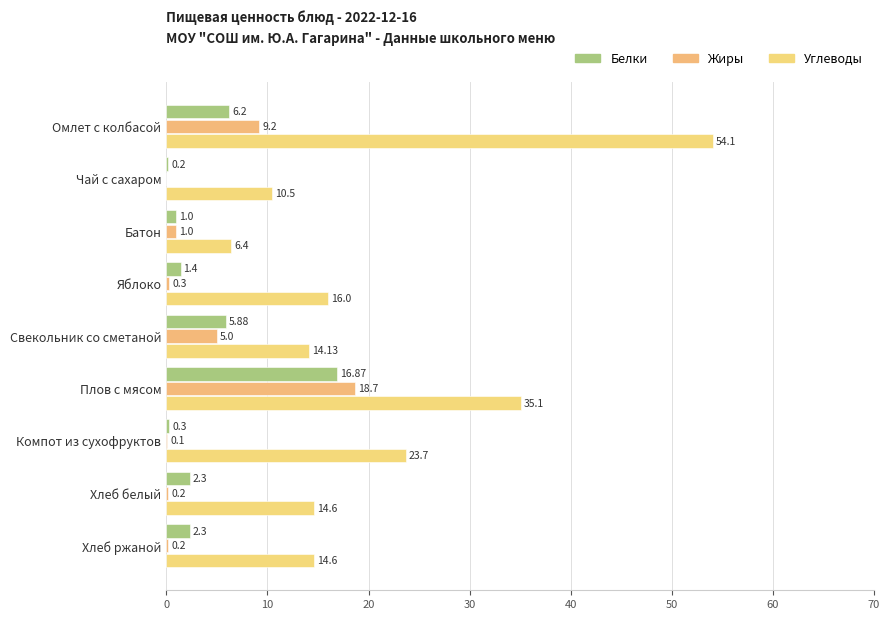

Count the number of data series in this chart.

3